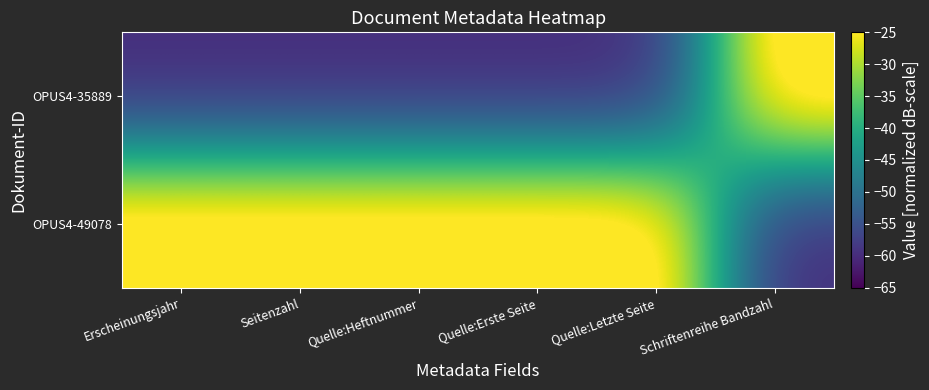

At Schriftenreihe Bandzahl, list the series in order from largest to smallest.

OPUS4-35889, OPUS4-49078